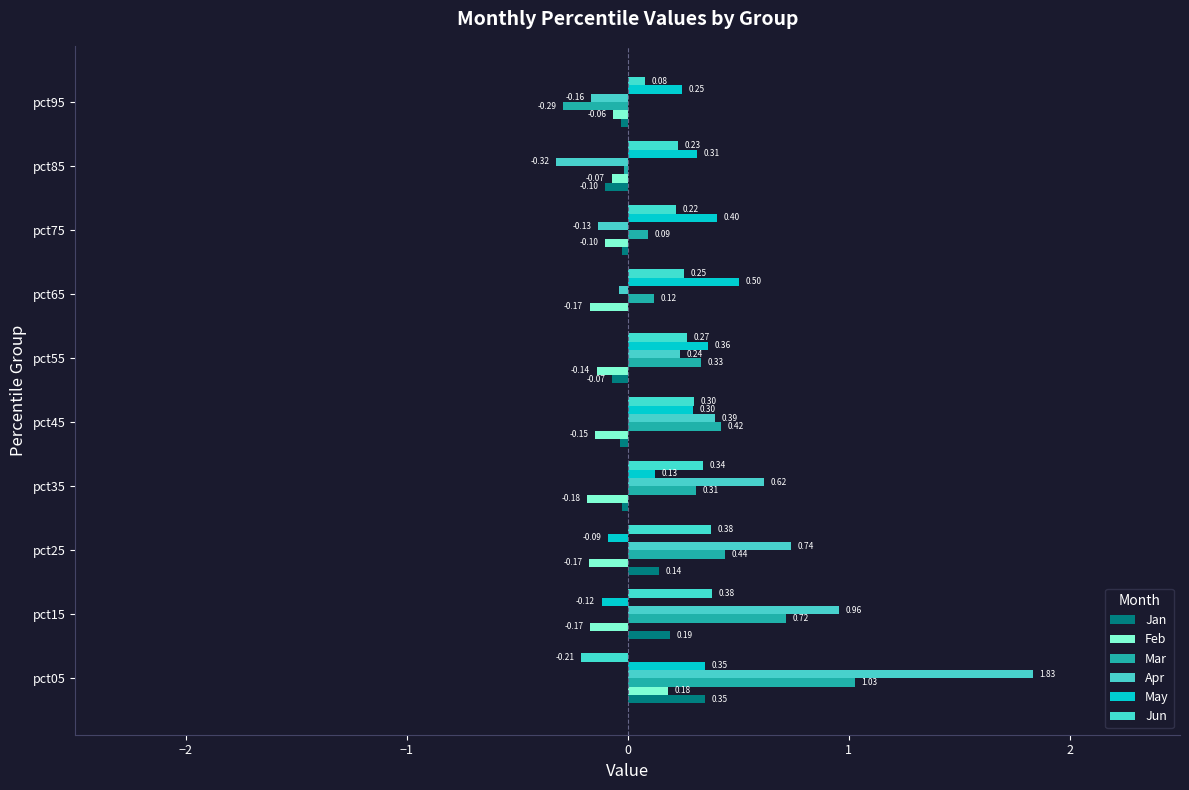

How many distinct data groups are displayed?

6